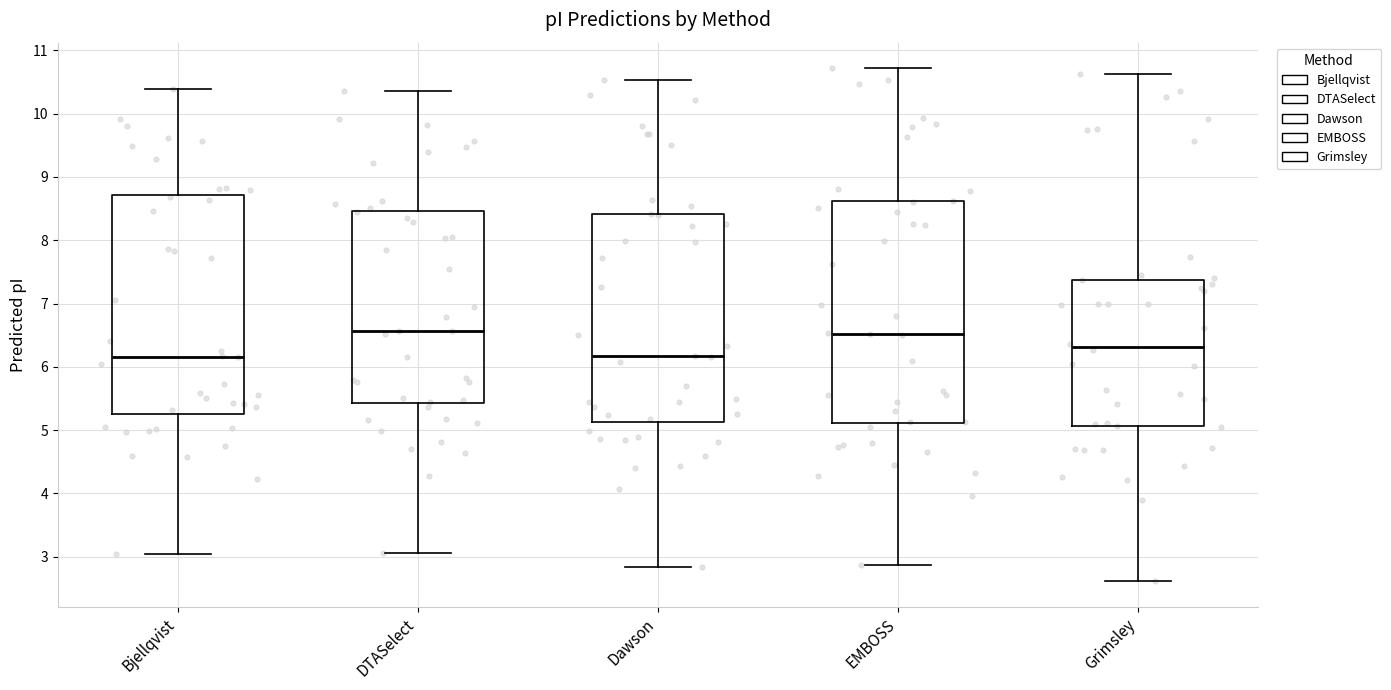

Reading left to right, transcribe this box plot: for each box, give where its median line is, the range the box spans, and where its two whiskers end, as read against the y-axis. The values are not printed on the chart, so give them approximately, as read against the axis.

Bjellqvist: median 6.2, box 5.3 to 8.7, whiskers 3.0 to 10.4
DTASelect: median 6.6, box 5.4 to 8.5, whiskers 3.1 to 10.4
Dawson: median 6.2, box 5.1 to 8.4, whiskers 2.8 to 10.5
EMBOSS: median 6.5, box 5.1 to 8.6, whiskers 2.9 to 10.7
Grimsley: median 6.3, box 5.1 to 7.4, whiskers 2.6 to 10.6